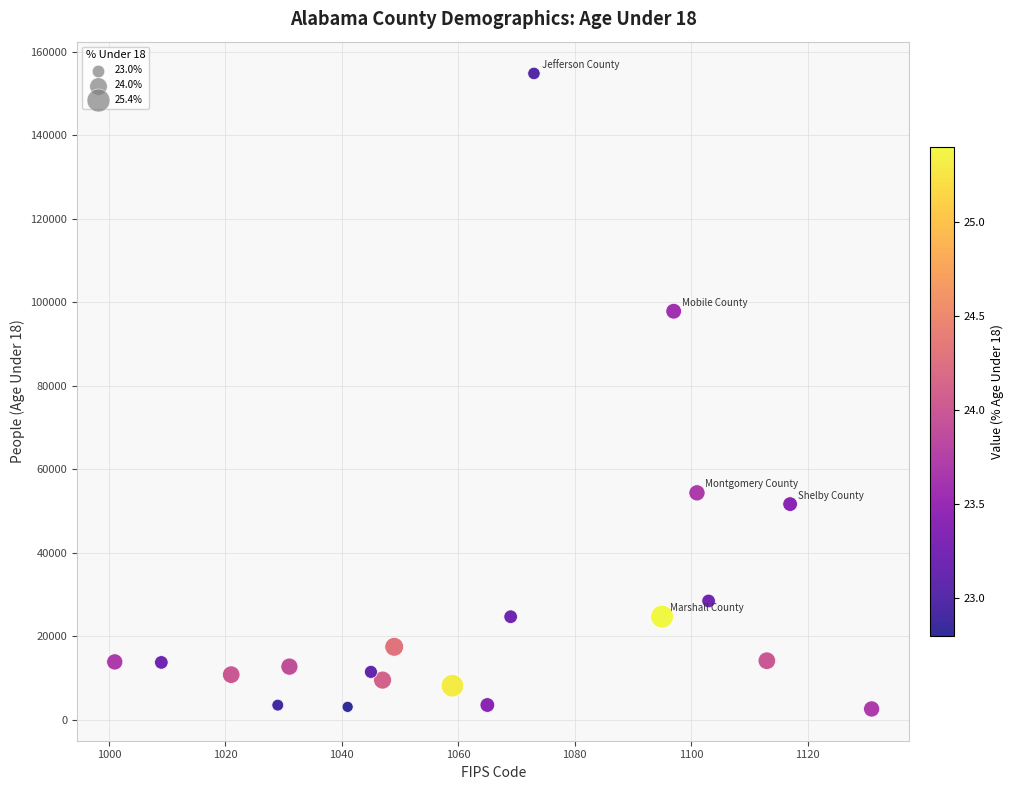

What is the range of X values (max minus min)?

130